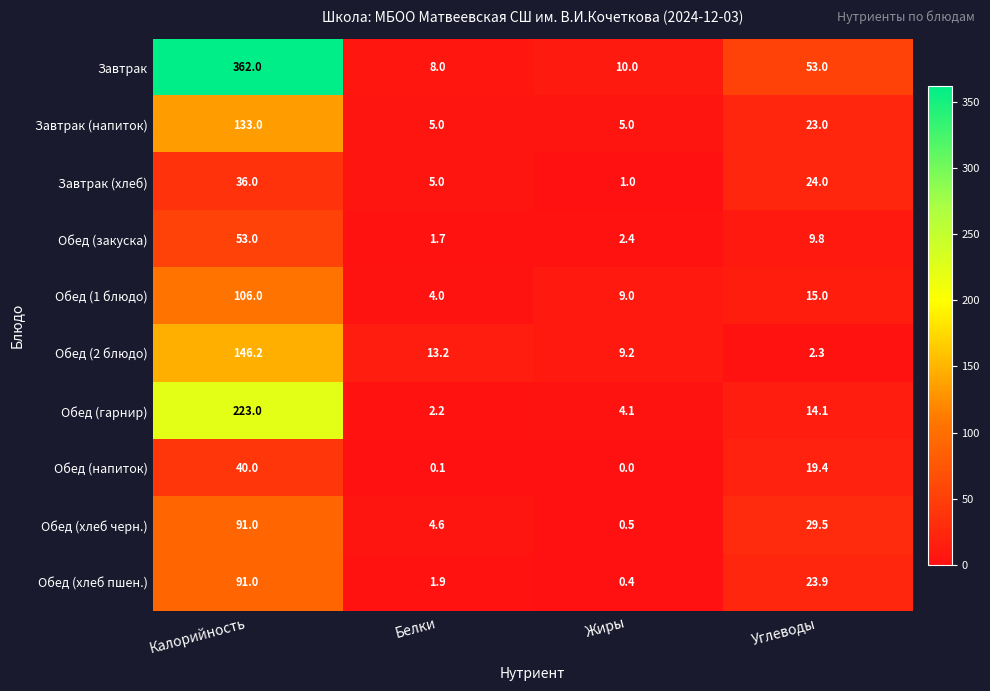

Which series has the largest total across all categories?

Завтрак